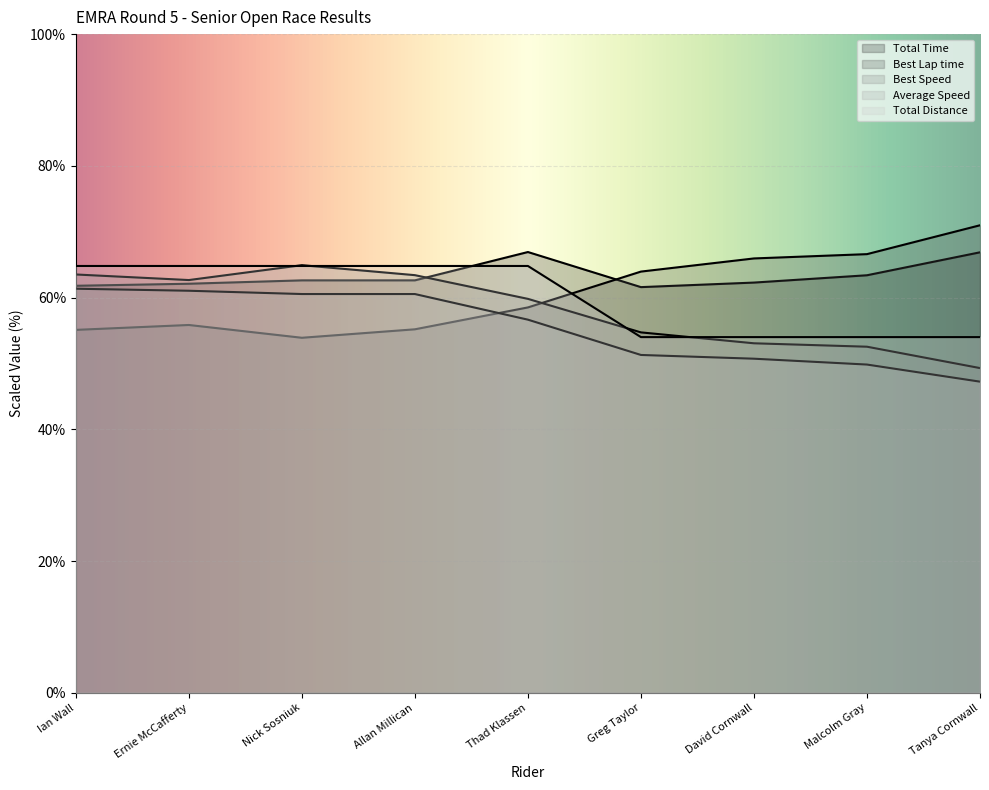

Which category has the lowest value in the Best Lap time series?

Nick Sosniuk